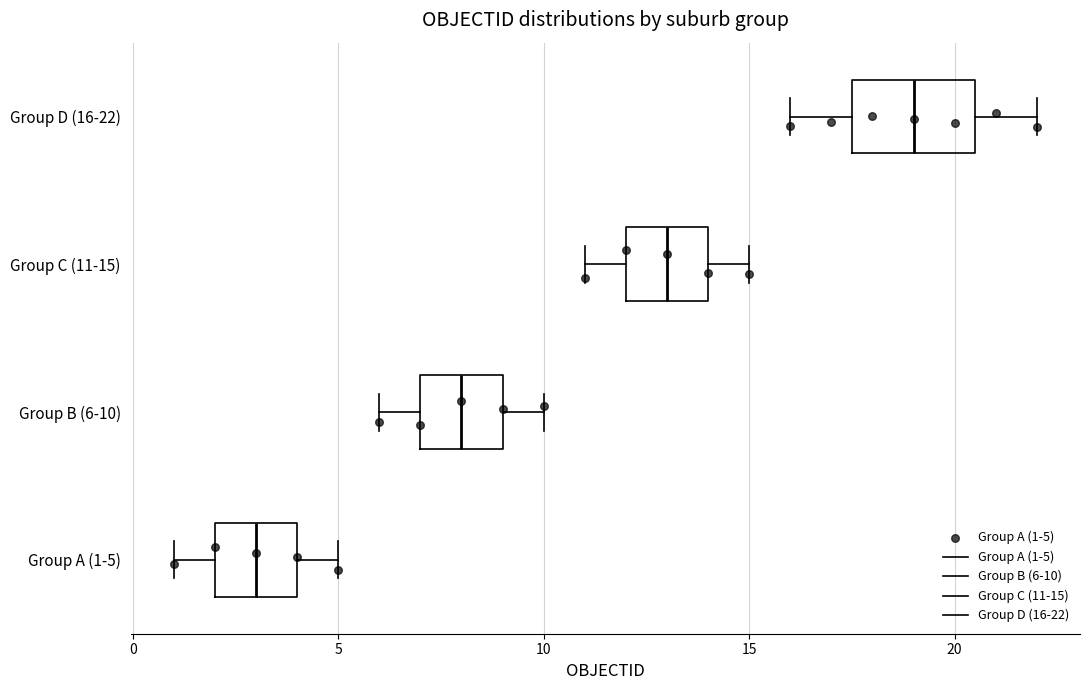

Reading bottom to top, read every box against the x-axis: the position of its median line, the range the box covers, and the ends of its whiskers. The values are not printed on the chart, so give them approximately, as read against the axis.

Group A (1-5): median 3.0, box 2.0 to 4.0, whiskers 1.0 to 5.0
Group B (6-10): median 8.0, box 7.0 to 9.0, whiskers 6.0 to 10.0
Group C (11-15): median 13.0, box 12.0 to 14.0, whiskers 11.0 to 15.0
Group D (16-22): median 19.0, box 17.5 to 20.5, whiskers 16.0 to 22.0